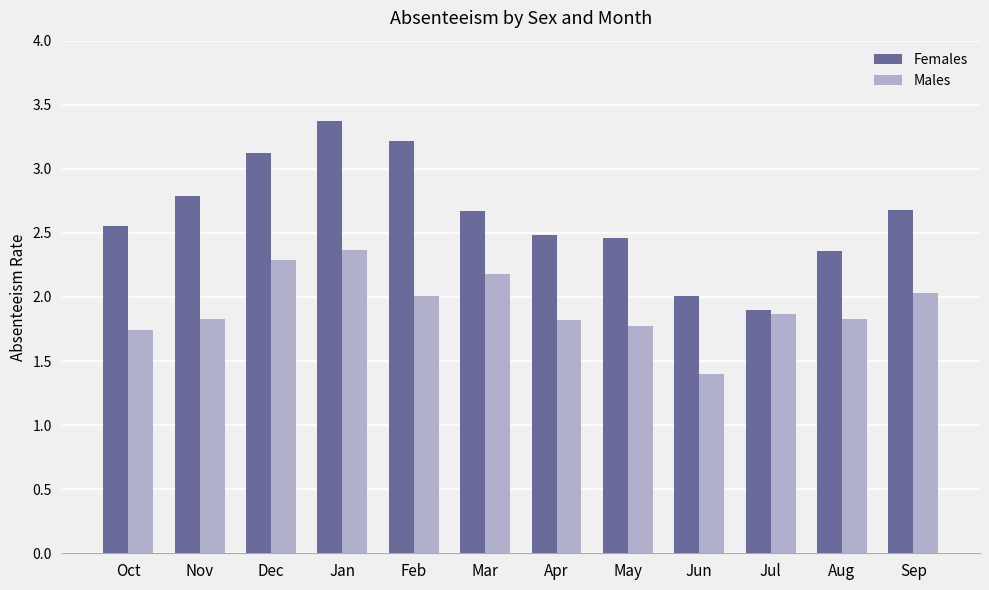

At which category is the sum across all series the highest?

Jan